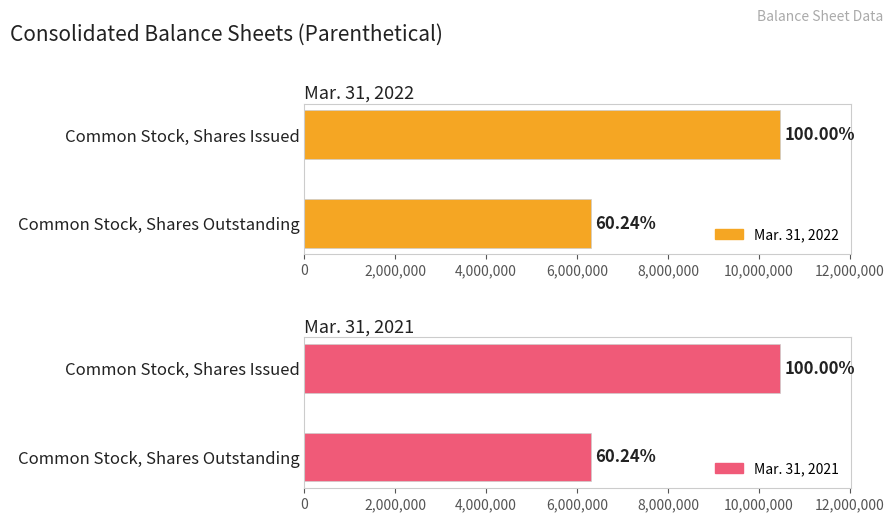

What are all the series names shown in the legend?

Mar. 31, 2022, Mar. 31, 2021